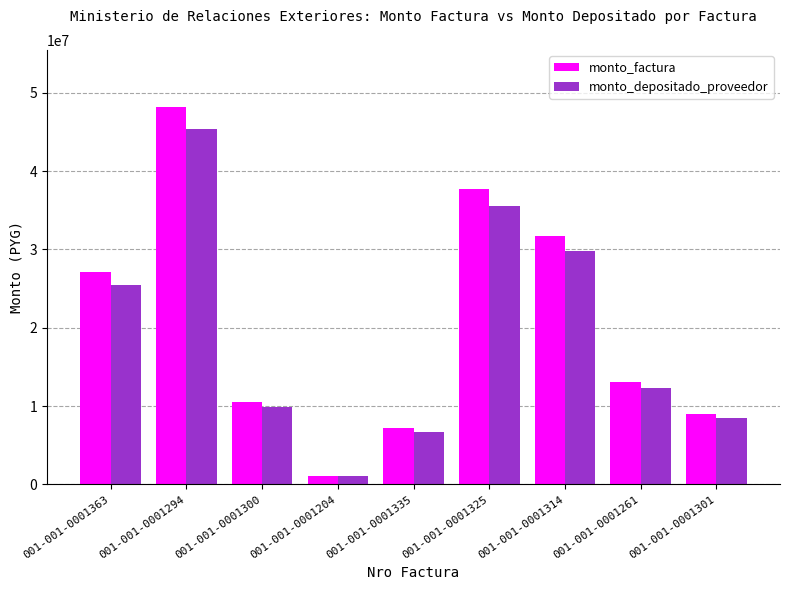

Which series changed the most between 001-001-0001363 and 001-001-0001301?

monto_factura